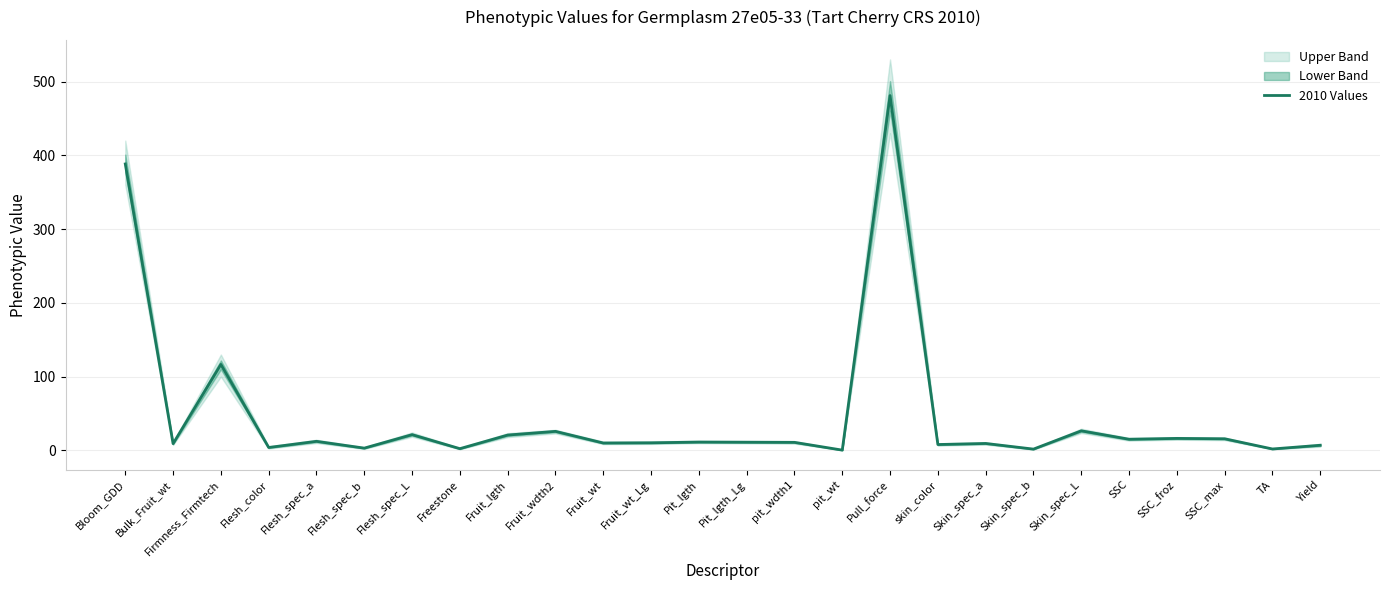

Approximately how many times larger is the value at Pit_lgth compared to Skin_spec_a?

1.2